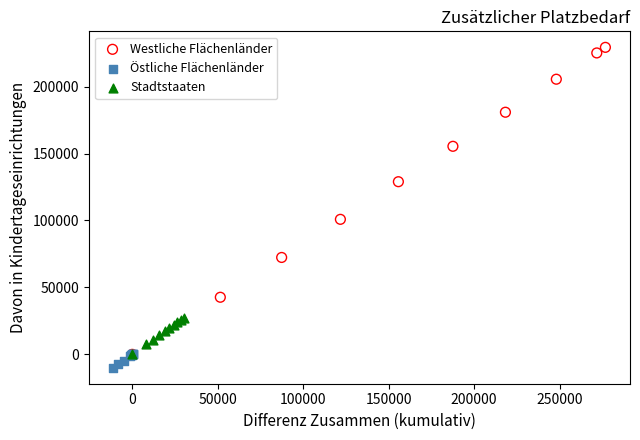

Which series has the widest spread of Y values?

Westliche Flächenländer